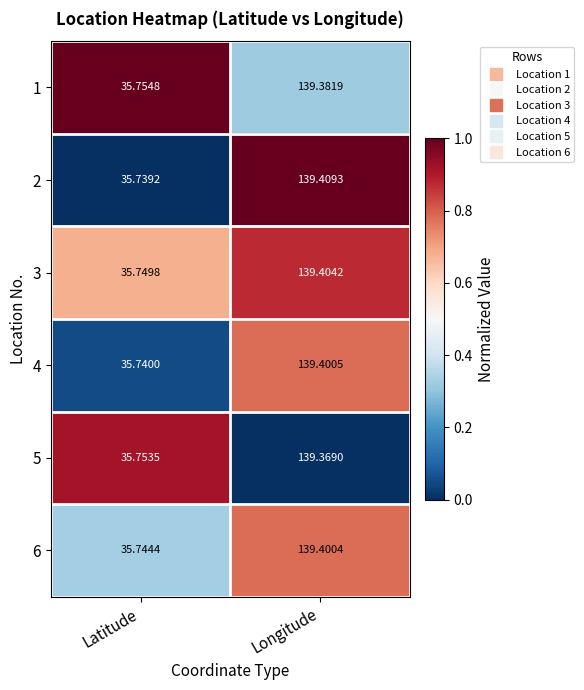

What is the spread (max minus min) of values at Longitude?

0.0